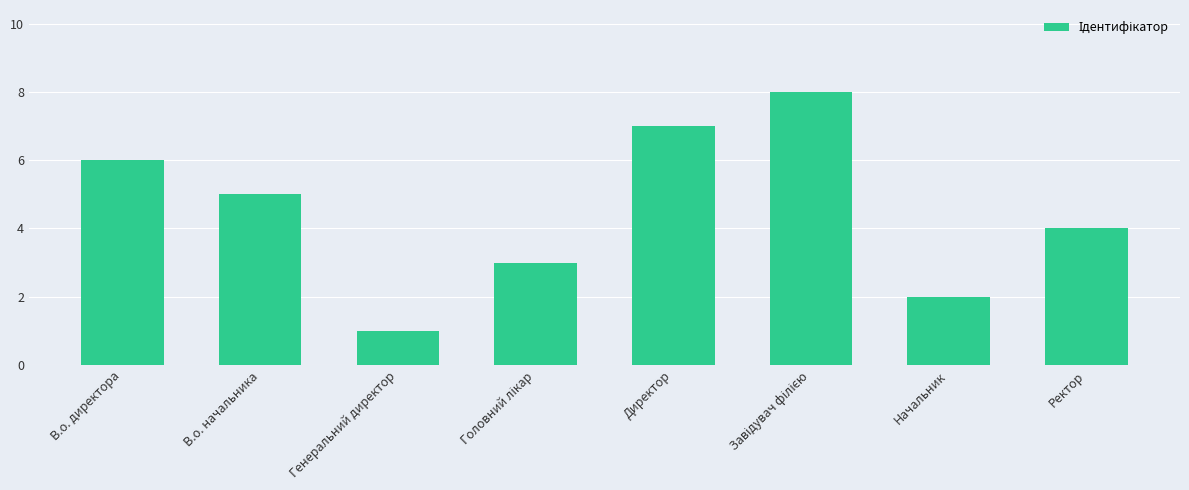

Count the number of data series in this chart.

1